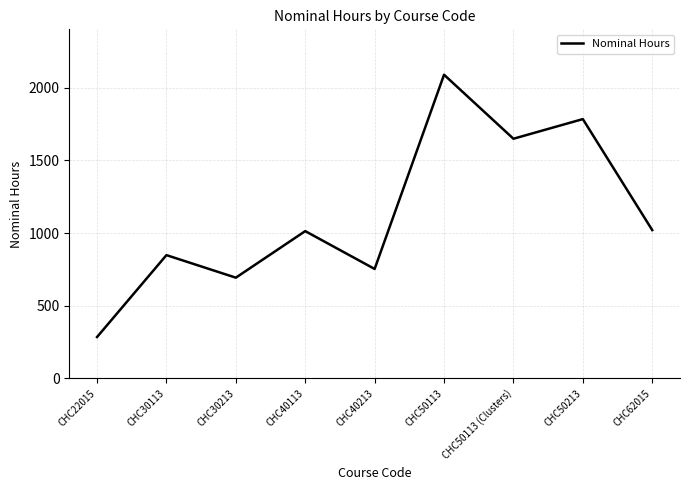

True or false: the data shows 1321 at CHC40113.

False